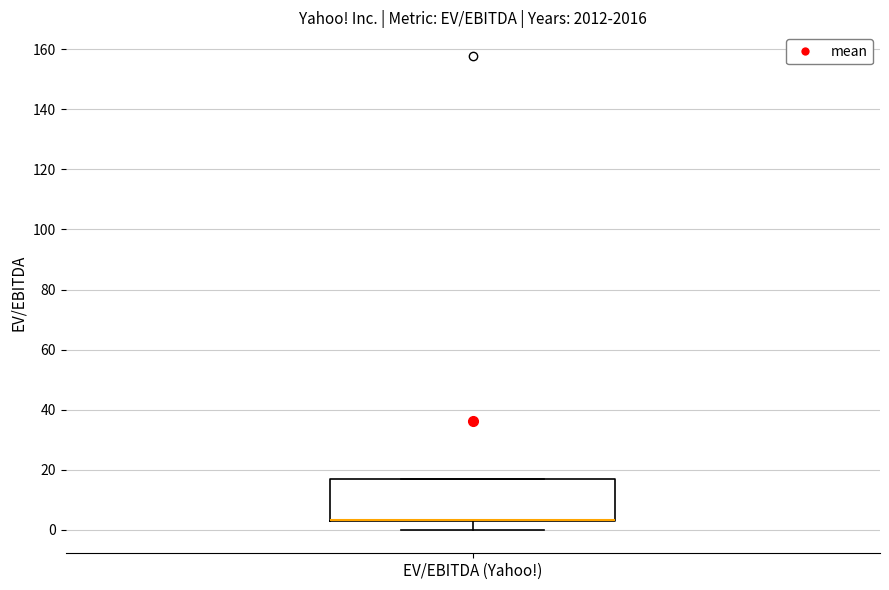

Where does the lower whisker of the box for EV/EBITDA (Yahoo!) end on the y-axis? The values are not printed on the chart, so give them approximately, as read against the axis.

0